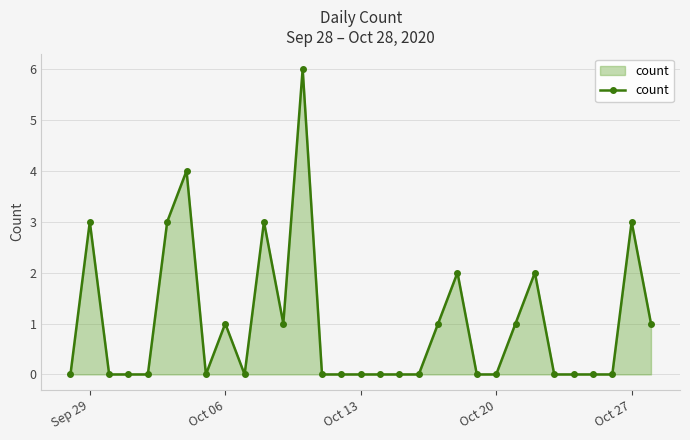

Reading left to right, list all the values displayed in this chart.

0	3	0	0	0	3	4	0	1	0	3	1	6	0	0	0	0	0	0	1	2	0	0	1	2	0	0	0	0	3	1